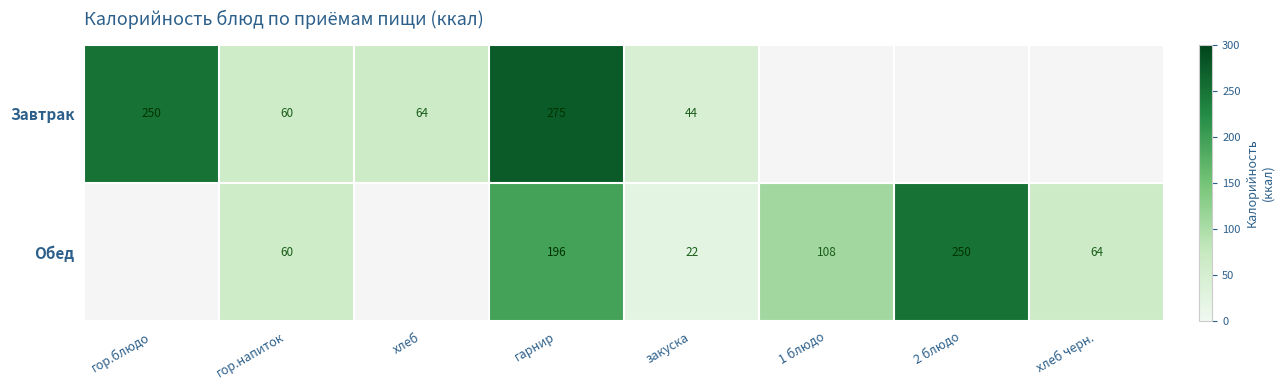

At which category is the sum across all series the highest?

гарнир